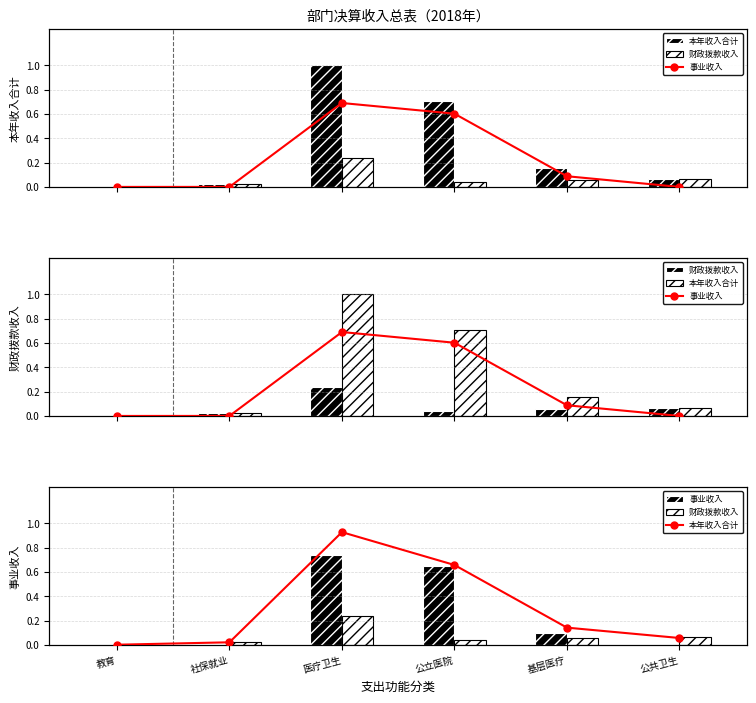

Is it true that 本年收入合计 equals 0.2 at 基层医疗?

True